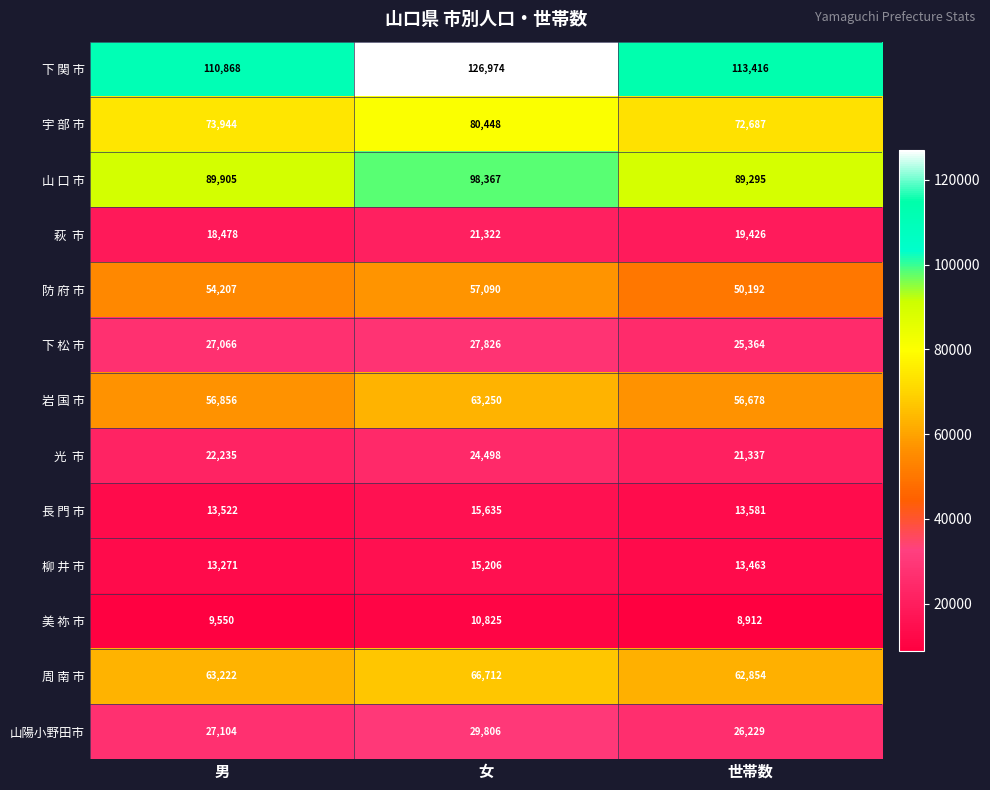

At which category does the chart reach its minimum across all series?

世帯数